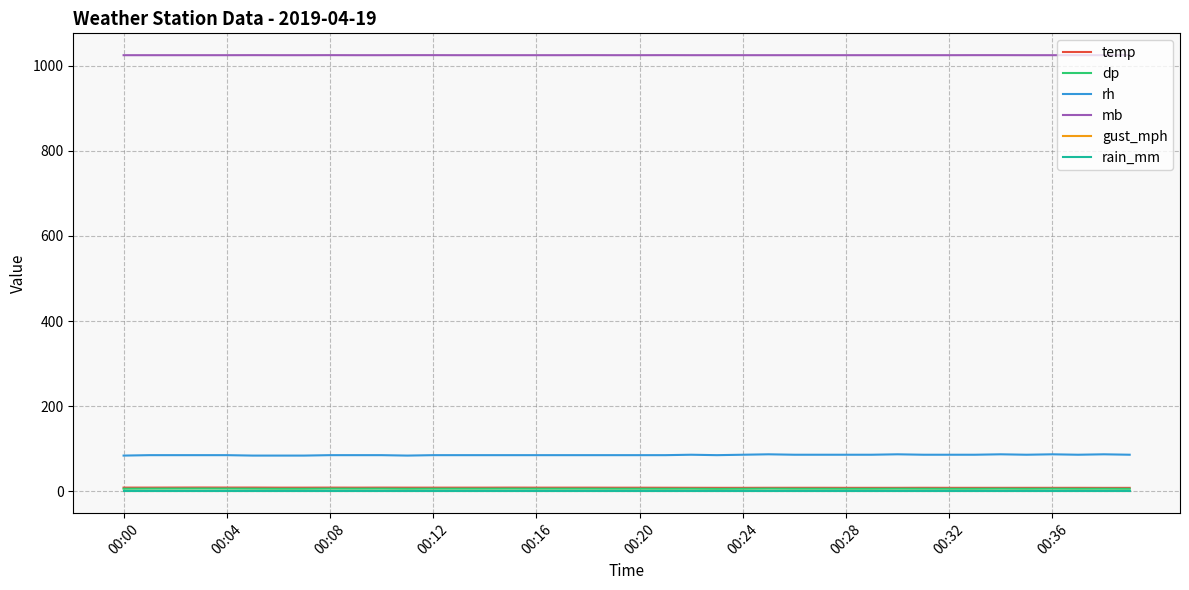

Is this an area chart (filled region under the line)?

No